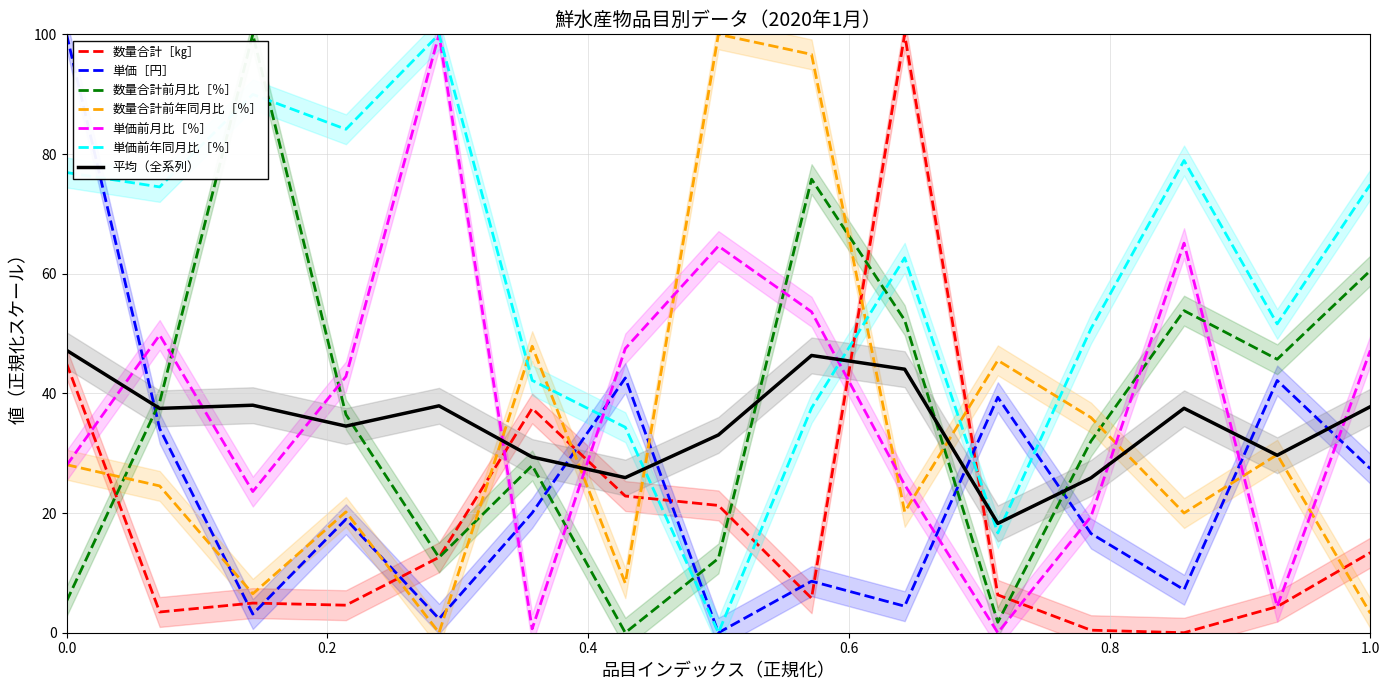

Which series ends up on top after the final intersection of 数量合計前年同月比［％］ and 数量合計［㎏］?

数量合計［㎏］